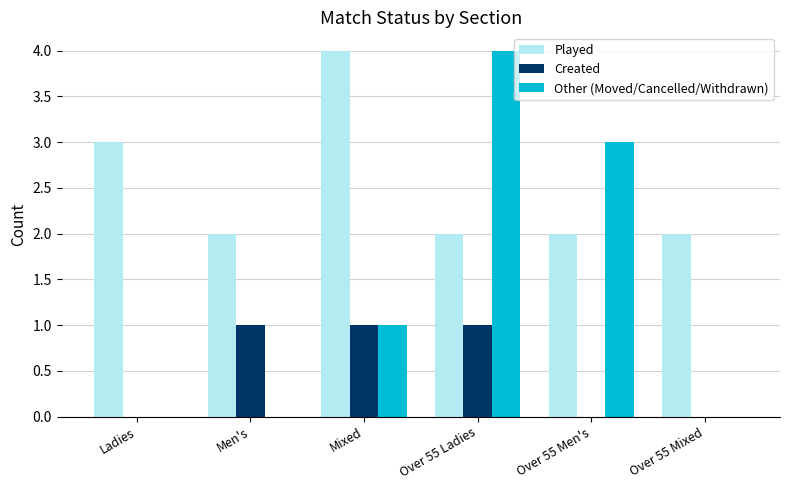

Is the value of Played at Over 55 Ladies greater than the value of Other (Moved/Cancelled/Withdrawn) at Over 55 Mixed?

Yes